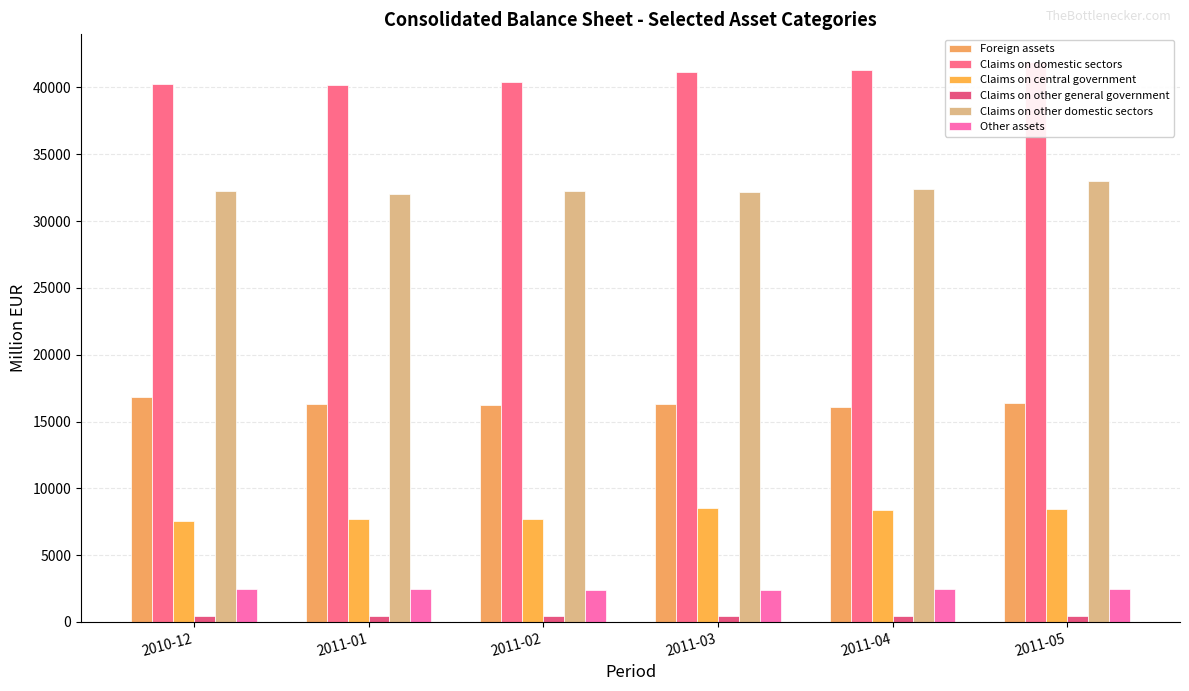

The value of Foreign assets at 2011-01 is 21341.5. True or false?

False